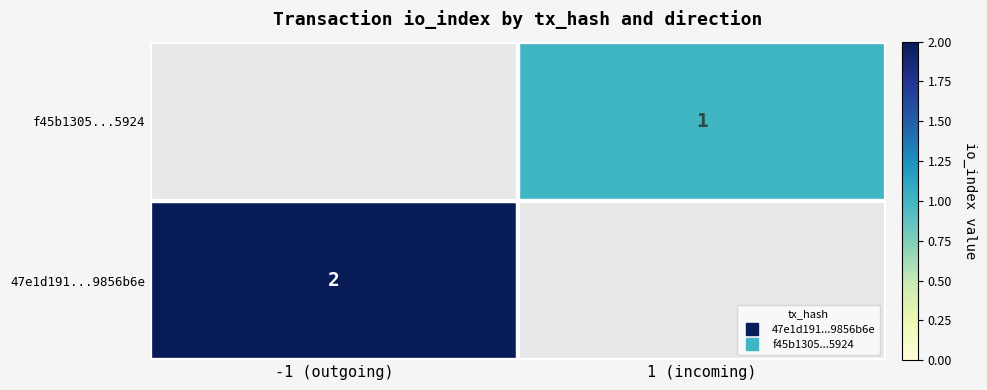

Which category has the lowest value in the f45b1305...5924 series?

-1 (outgoing)